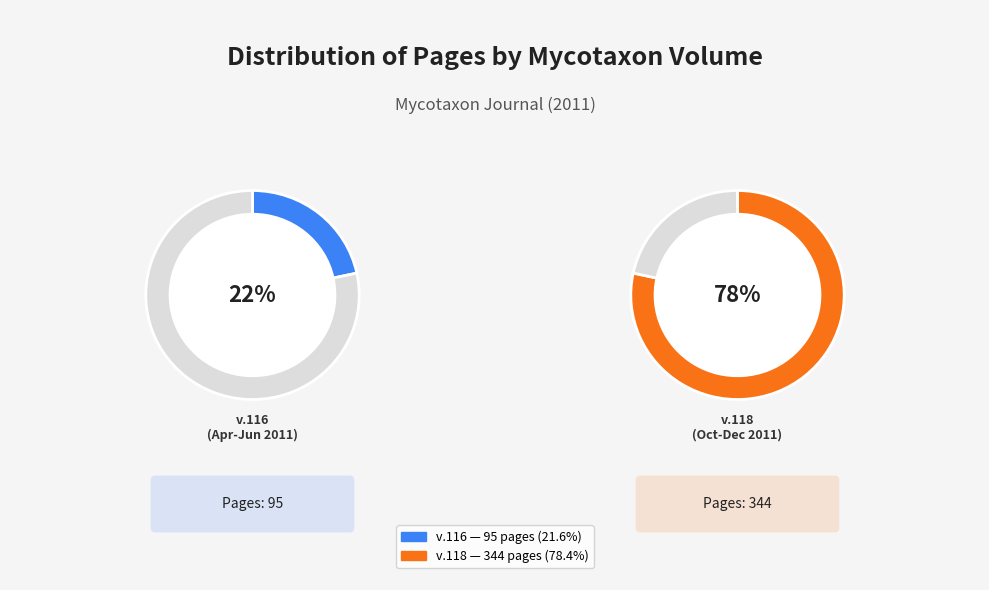

Is there a majority slice in this chart?

Yes